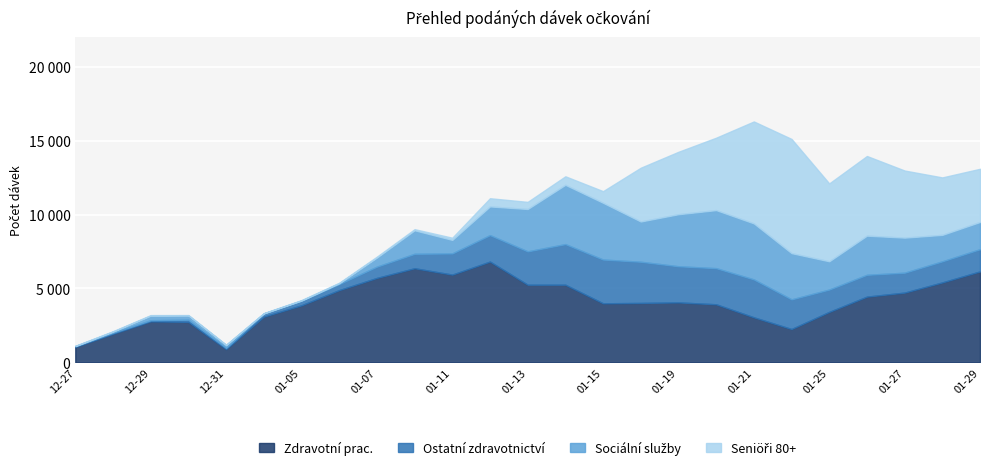

Which has a higher value, 2021-01-07 or 2021-01-26?

2021-01-07